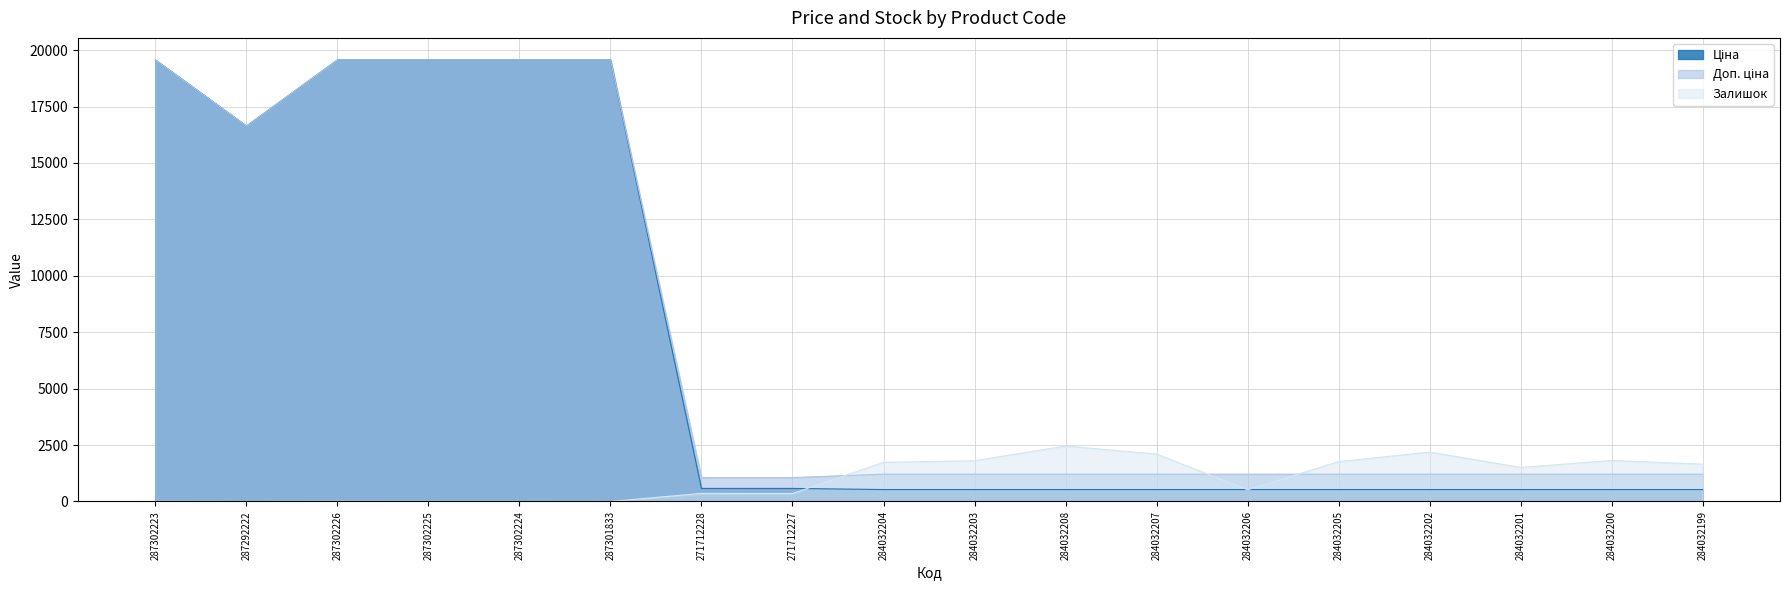

Which series has the largest total across all categories?

Доп. ціна